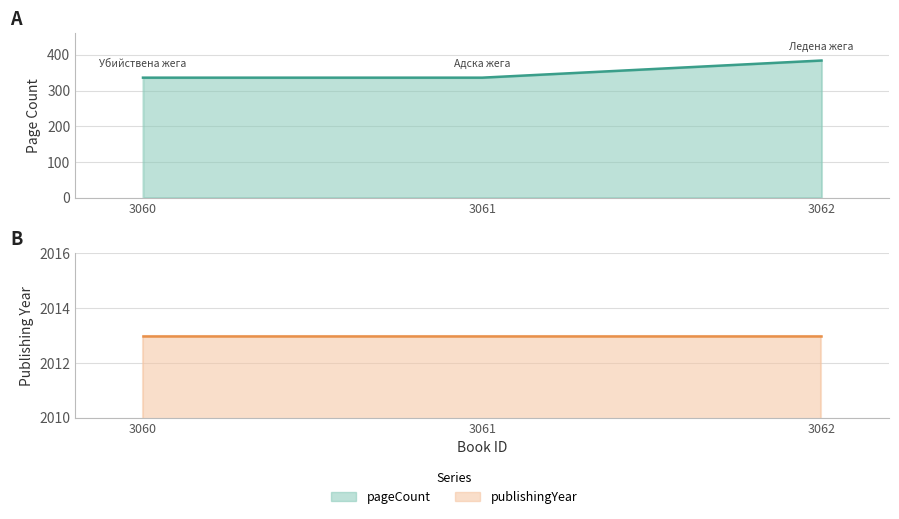

What is the difference between the maximum and minimum values?

48